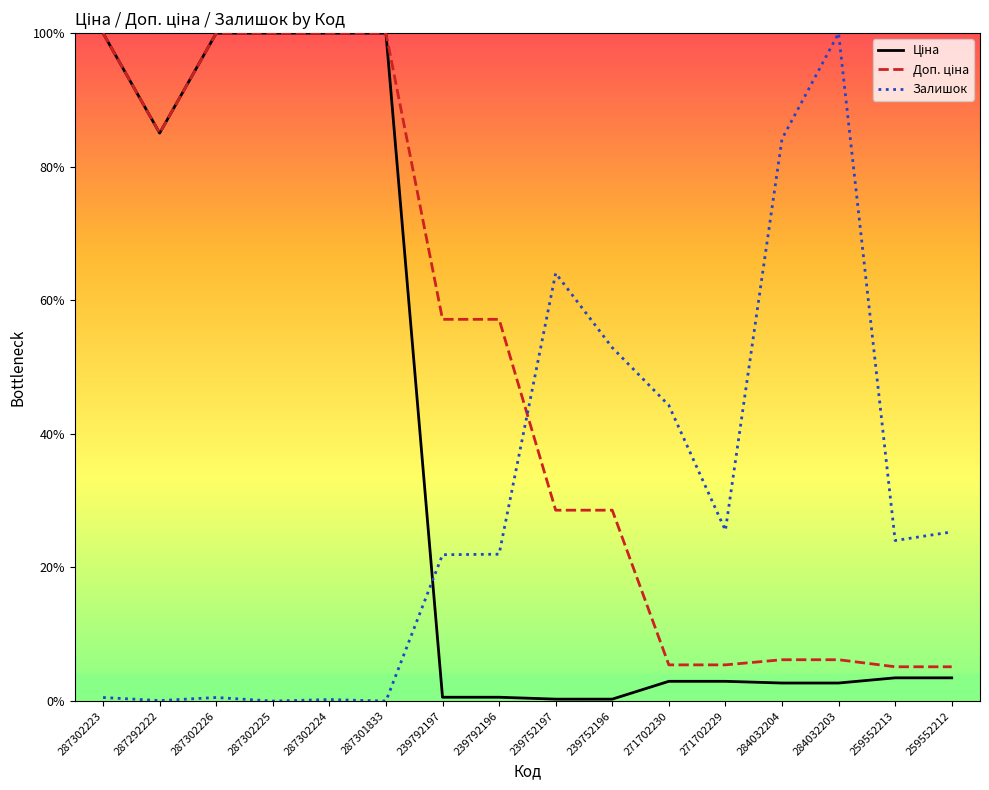

Is it true that Залишок equals 0.0 at 287301833?

True